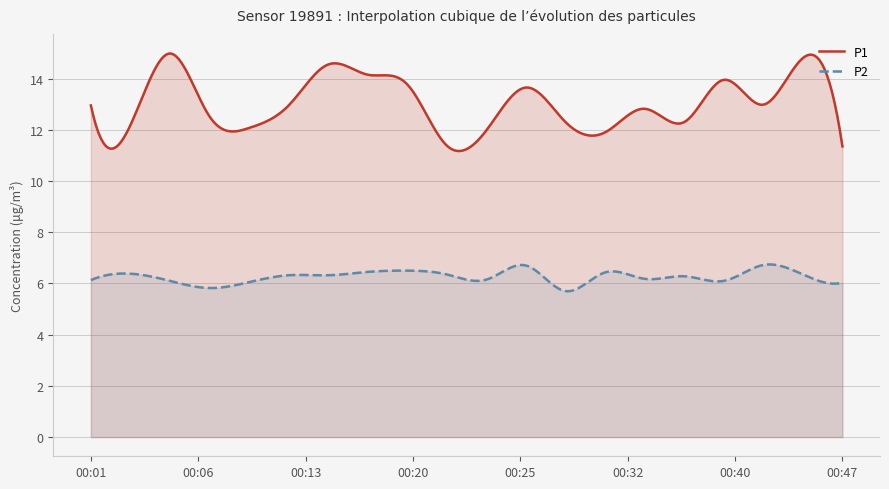

What is the difference between the maximum and second lowest values in the P1 series?

3.8